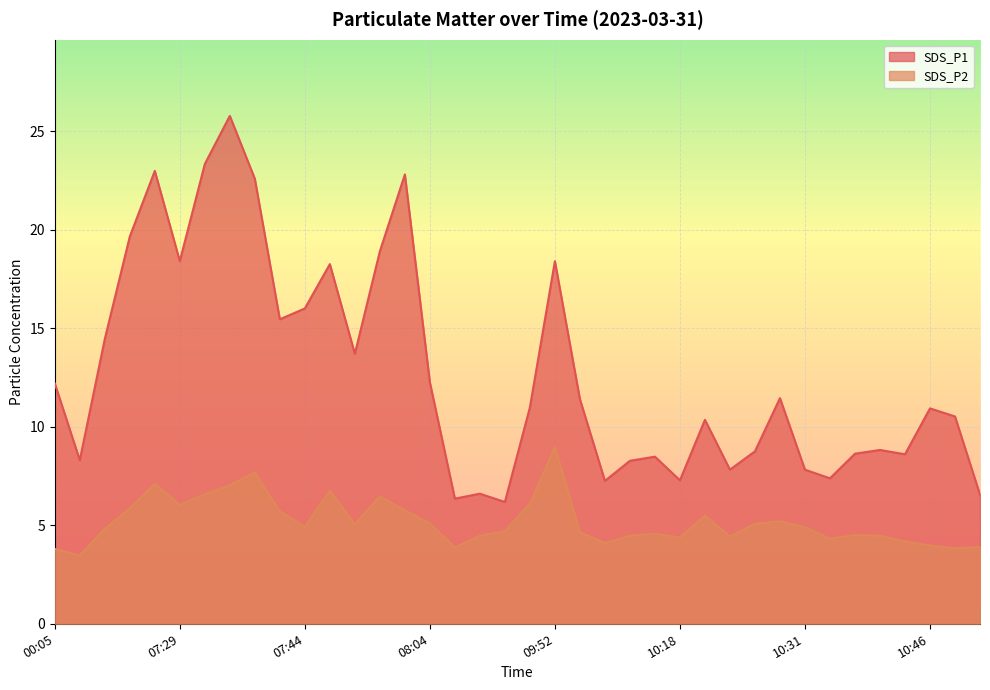

Rank the series by their average value, from highest to lowest.

SDS_P1, SDS_P2